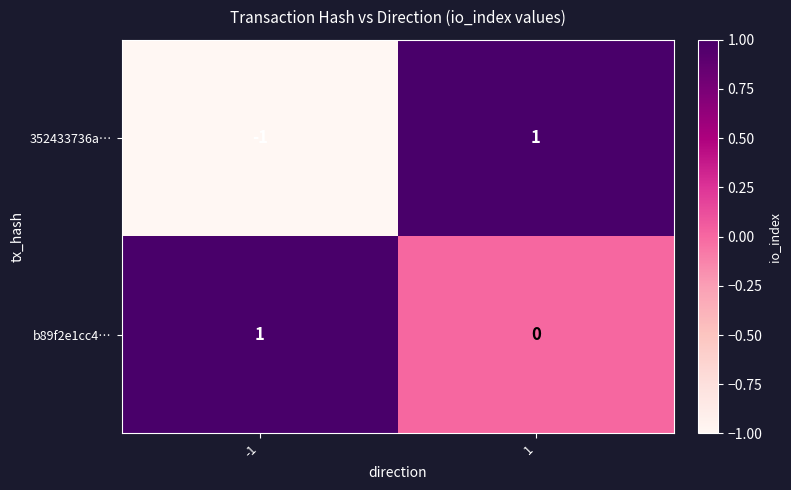

Which series has the largest total across all categories?

b89f2e1cc4…